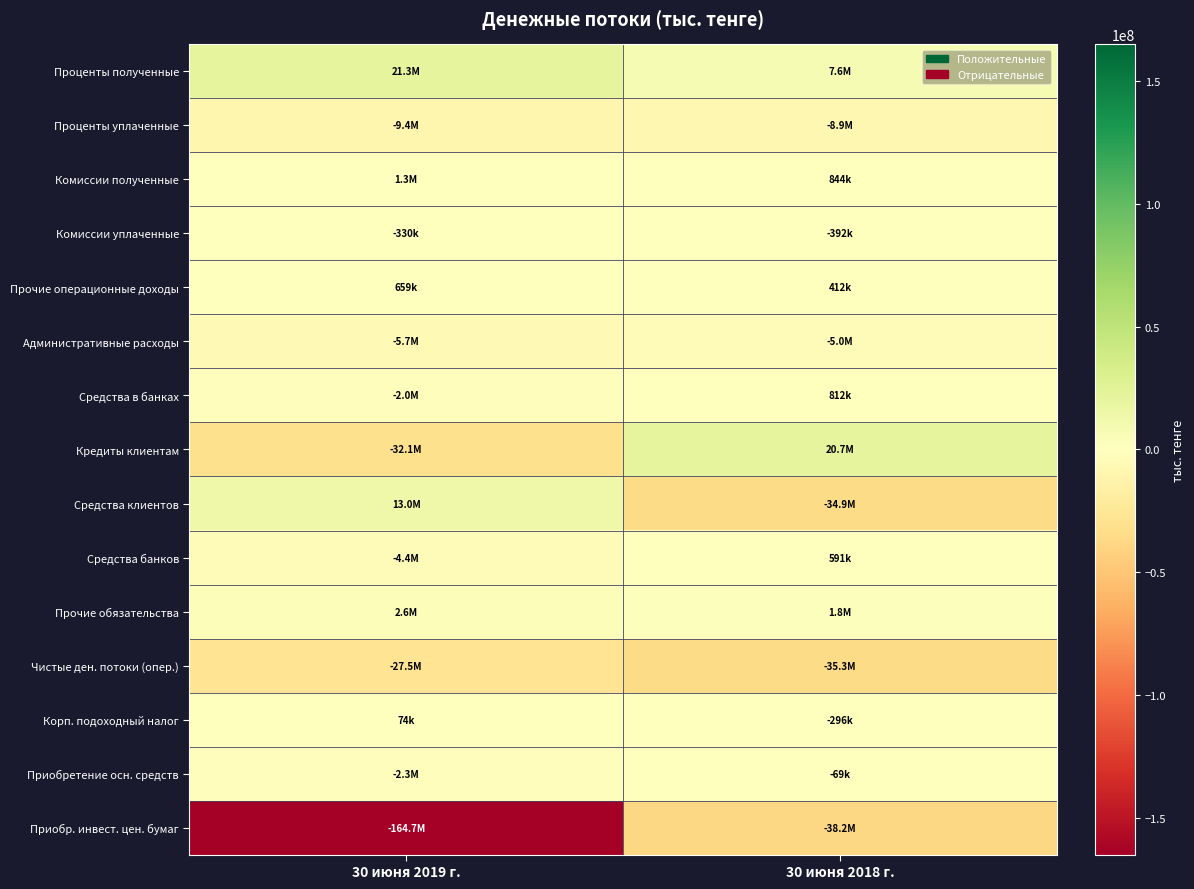

Reading left to right, what are all the values shown in this chart?

Проценты полученные: 30 июня 2019 г.=21263804	30 июня 2018 г.=7645185
Проценты уплаченные: 30 июня 2019 г.=-9412113	30 июня 2018 г.=-8903536
Комиссии полученные: 30 июня 2019 г.=1261770	30 июня 2018 г.=843641
Комиссии уплаченные: 30 июня 2019 г.=-329855	30 июня 2018 г.=-392173
Прочие операционные доходы: 30 июня 2019 г.=658602	30 июня 2018 г.=411613
Административные расходы: 30 июня 2019 г.=-5655905	30 июня 2018 г.=-4969096
Средства в банках: 30 июня 2019 г.=-1950464	30 июня 2018 г.=812398
Кредиты клиентам: 30 июня 2019 г.=-32091189	30 июня 2018 г.=20653576
Средства клиентов: 30 июня 2019 г.=12977811	30 июня 2018 г.=-34919031
Средства банков: 30 июня 2019 г.=-4376414	30 июня 2018 г.=591076
Прочие обязательства: 30 июня 2019 г.=2643901	30 июня 2018 г.=1792168
Чистые ден. потоки (опер.): 30 июня 2019 г.=-27485051	30 июня 2018 г.=-35333815
Корп. подоходный налог: 30 июня 2019 г.=74056	30 июня 2018 г.=-296225
Приобретение осн. средств: 30 июня 2019 г.=-2252178	30 июня 2018 г.=-68822
Приобр. инвест. цен. бумаг: 30 июня 2019 г.=-164722068	30 июня 2018 г.=-38223338